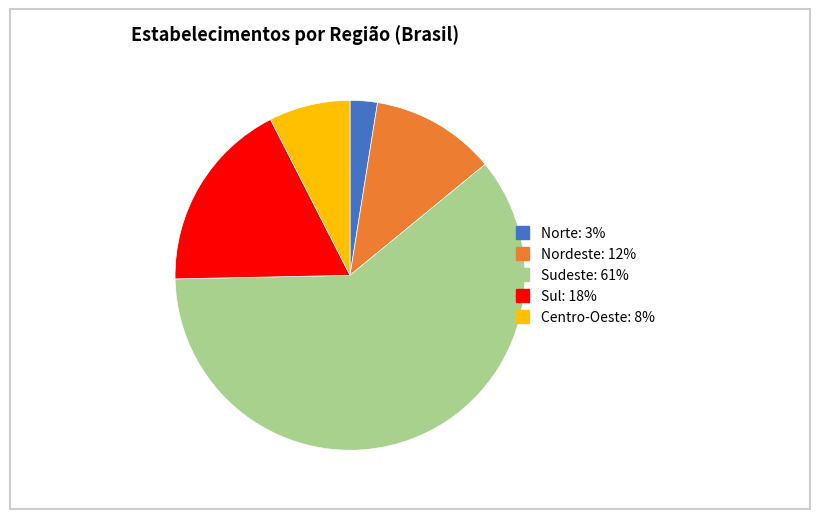

What is the ratio of the value at Sudeste: 61% to the value at Sul: 18%?

3.4